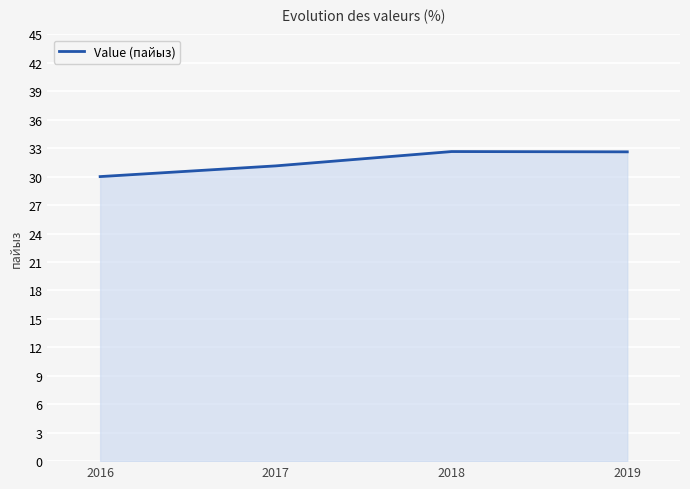

What is the smallest value displayed?

30.0